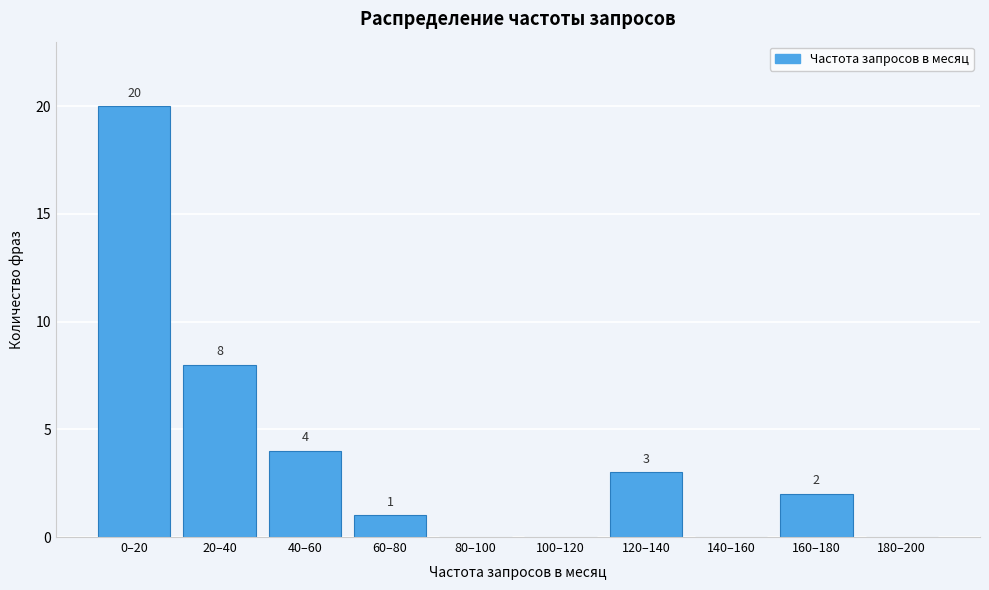

Reading left to right, what are all the values shown in this chart?

0–20=20	20–40=8	40–60=4	60–80=1	80–100=0	100–120=0	120–140=3	140–160=0	160–180=2	180–200=0